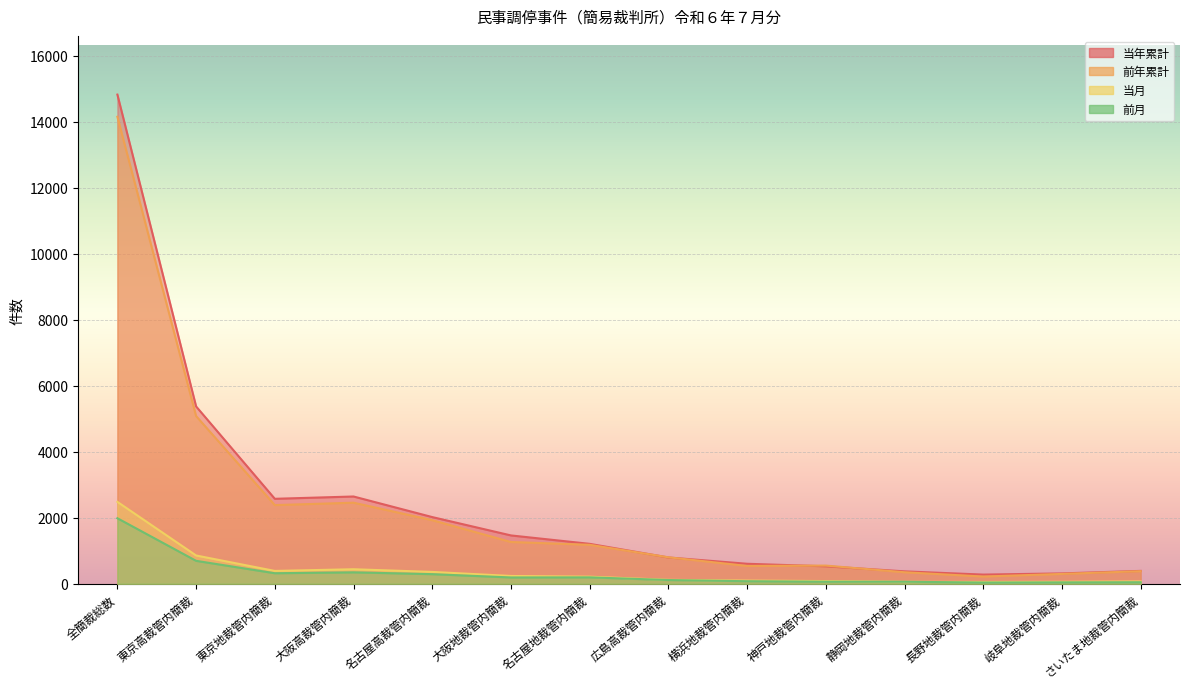

Is it true that 当年累計 equals 1211 at 名古屋地裁管内簡裁?

True